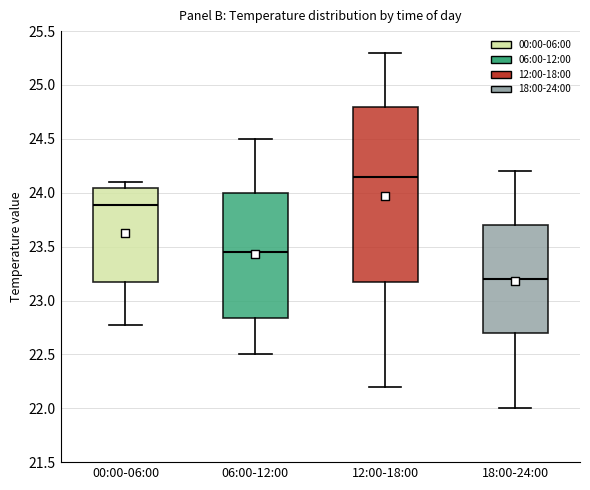

Where is the upper edge of the box for 06:00-12:00 on the y-axis? The values are not printed on the chart, so give them approximately, as read against the axis.

24.00